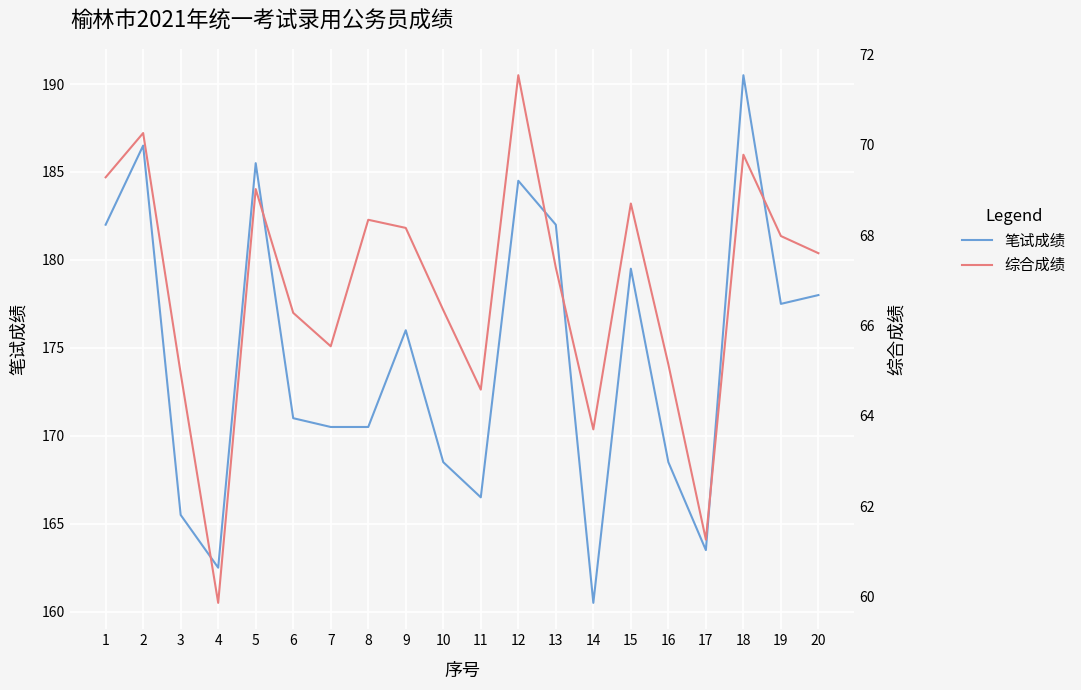

Read the 综合成绩 value at 7.

65.5